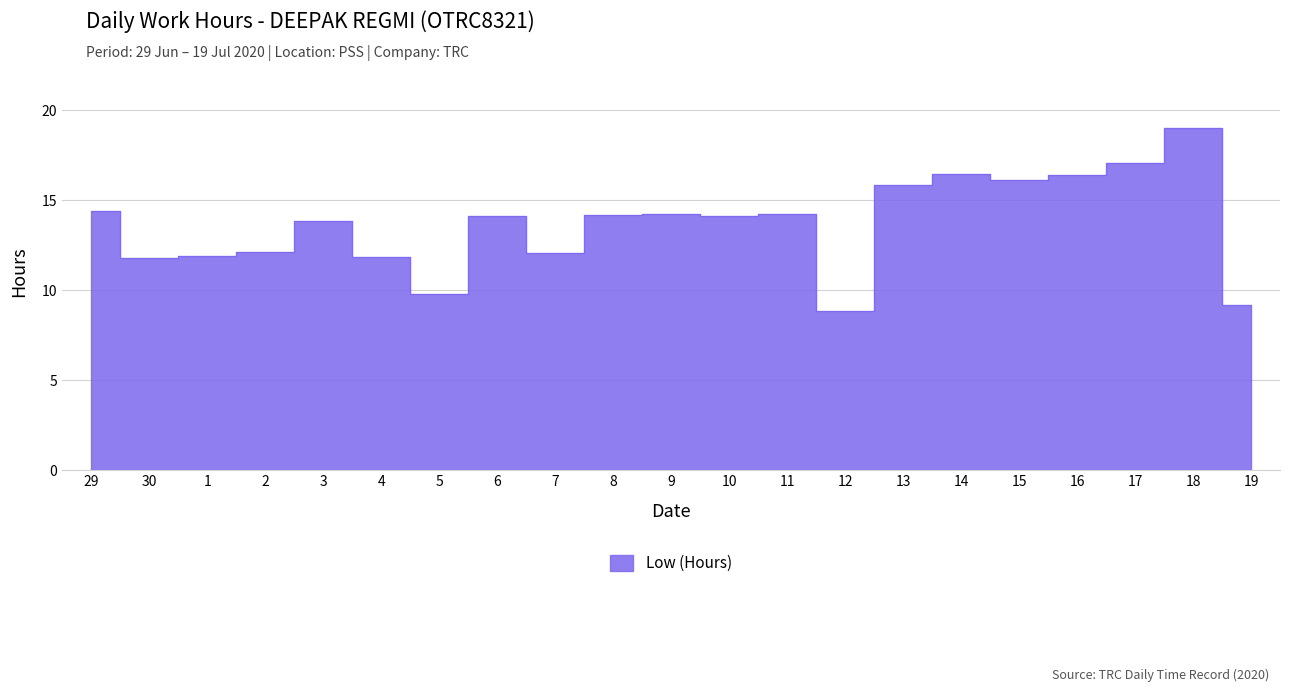

At which label does the data first exceed 14?

29